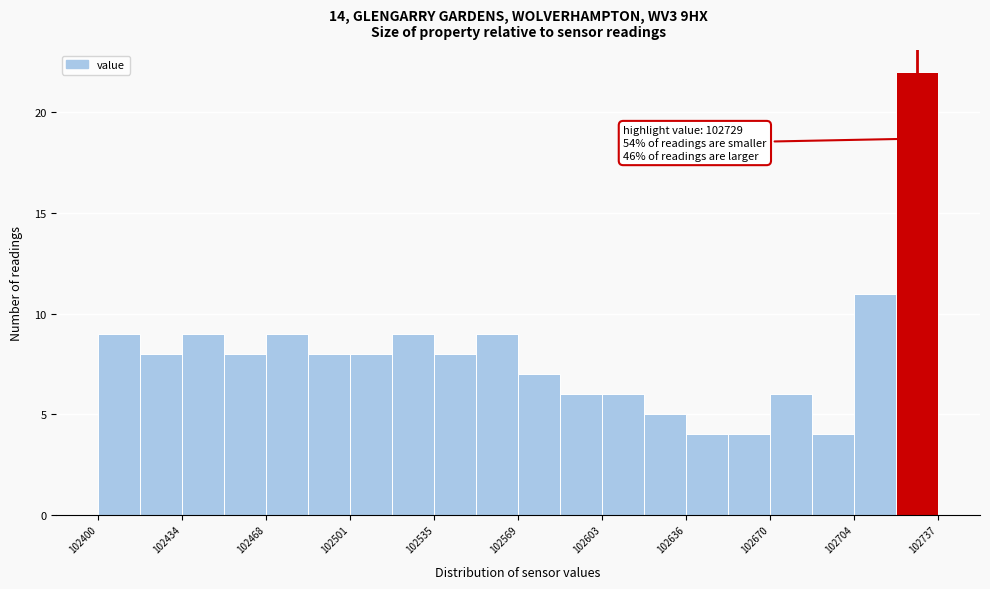

Around what value on the x-axis is the tallest bar? Give the approximate position of its centre, as read against the axis.

102730